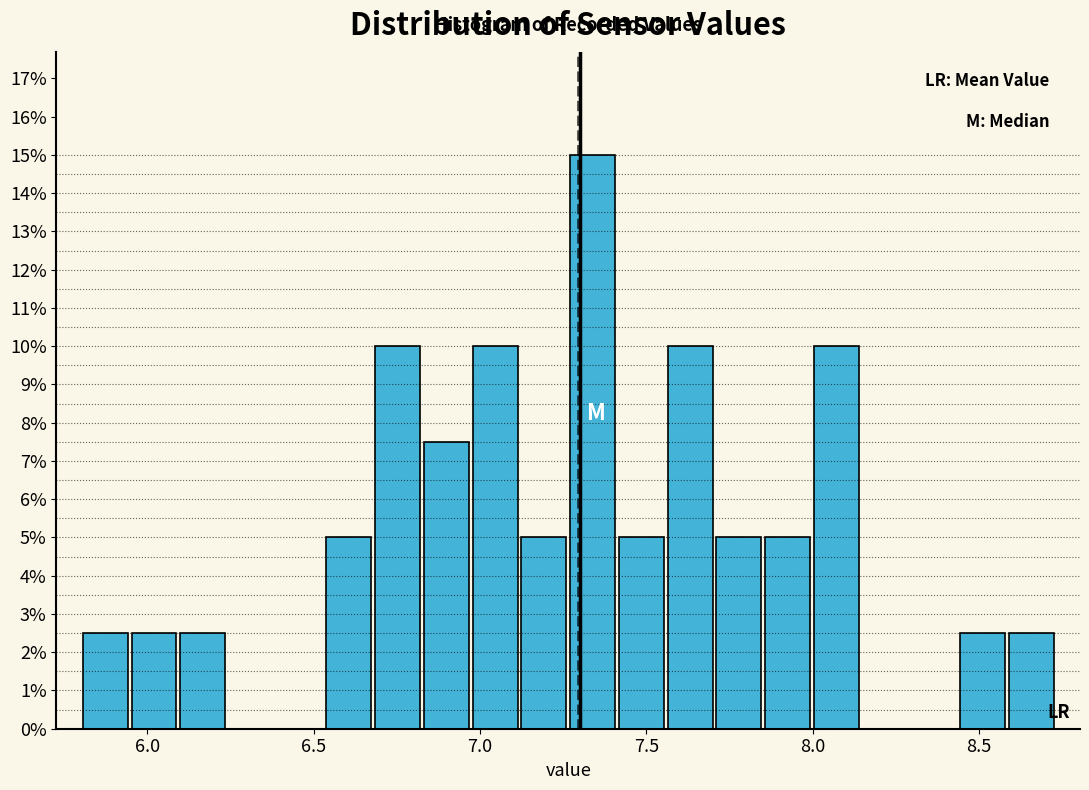

Around what value on the x-axis is the tallest bar? Give the approximate position of its centre, as read against the axis.

7.35